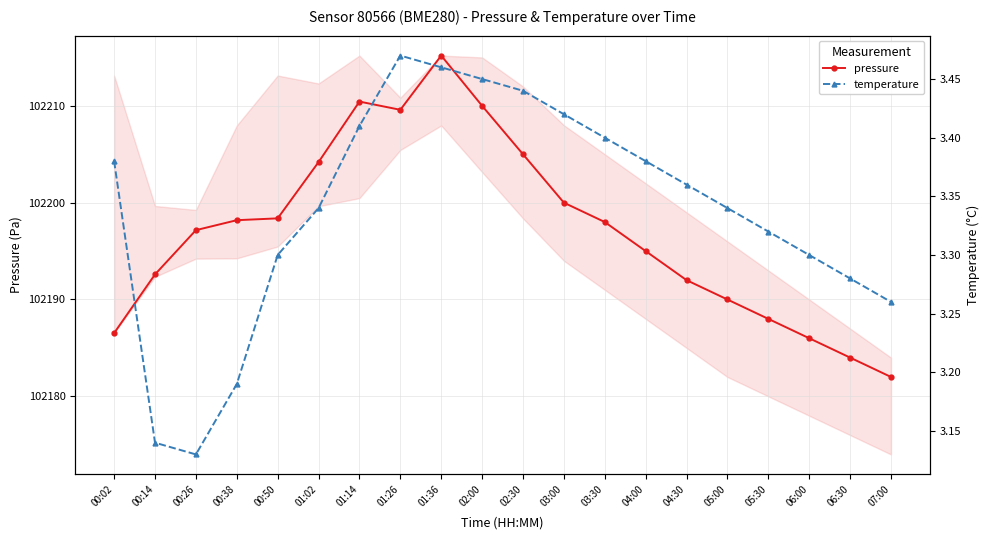

Rank the series by their maximum value, from lowest to highest.

temperature, pressure